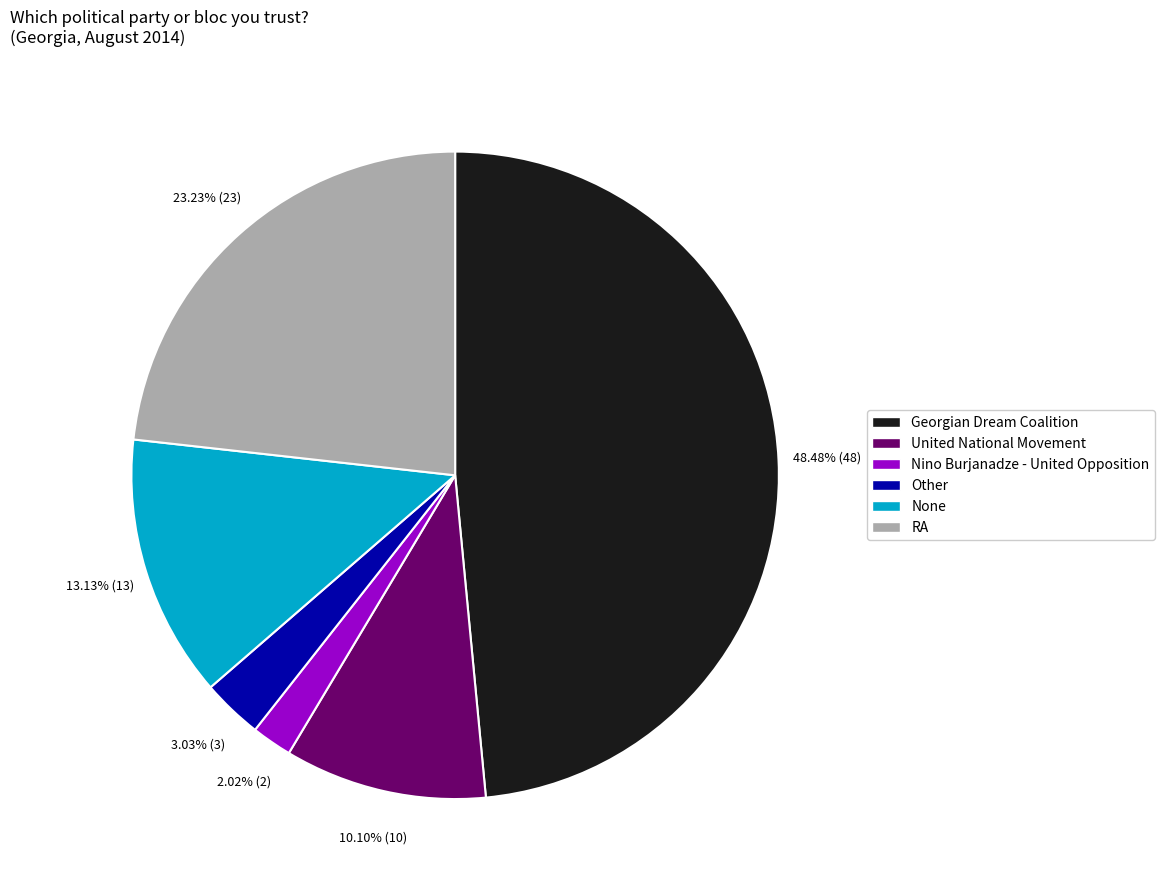

How much of the chart is everything except Georgian Dream Coalition?

51.5%